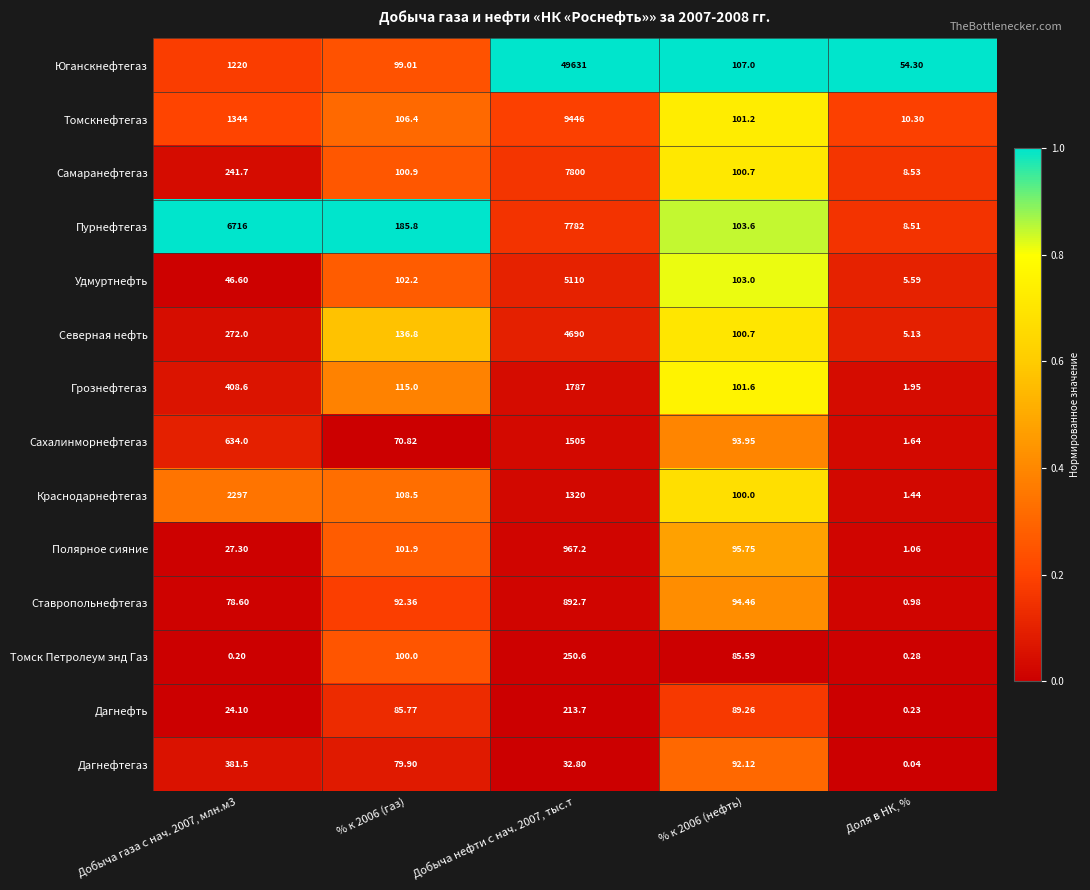

At % к 2006 (газ), list the series in order from largest to smallest.

Пурнефтегаз, Северная нефть, Грознефтегаз, Краснодарнефтегаз, Томскнефтегаз, Удмуртнефть, Полярное сияние, Самаранефтегаз, Томск Петролеум энд Газ, Юганскнефтегаз, Ставропольнефтегаз, Дагнефть, Дагнефтегаз, Сахалинморнефтегаз